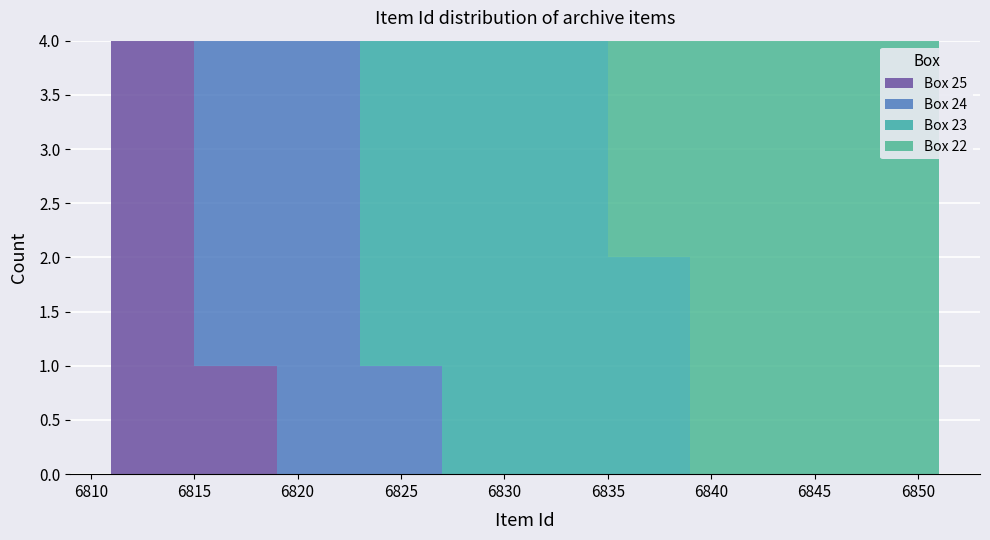

Reading left to right, list every stacked bar in this chart as the range it spans on the x-axis followed by its total height. The values are not printed on the chart, so give them approximately, as read against the axis.

6811 to 6815: 4
6815 to 6819: 4
6819 to 6823: 4
6823 to 6827: 4
6827 to 6831: 4
6831 to 6835: 4
6835 to 6839: 4
6839 to 6843: 4
6843 to 6847: 4
6847 to 6851: 4